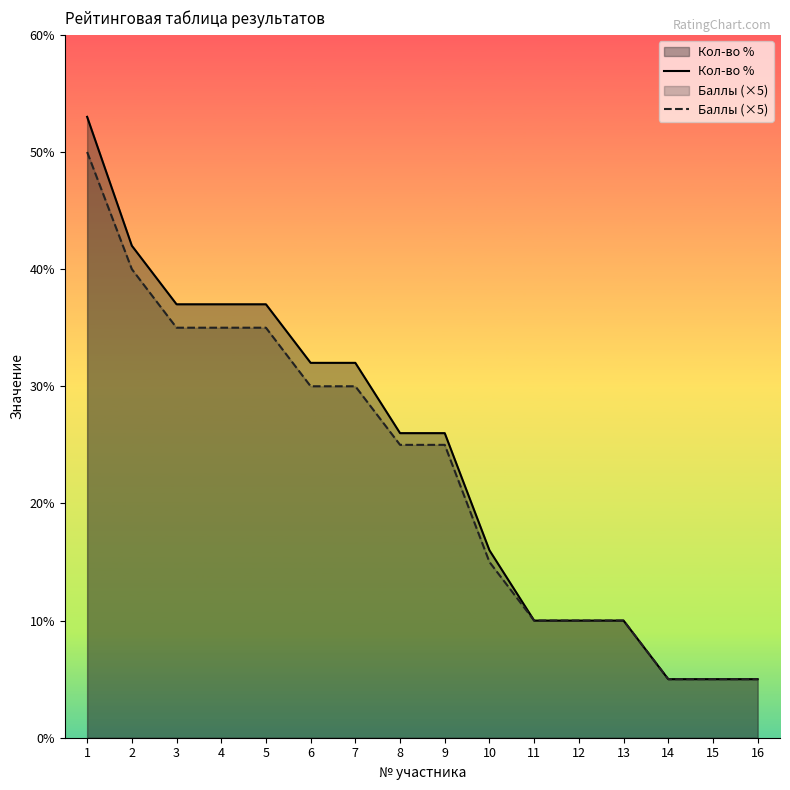

True or false: Баллы (×5) and Кол-во % cross at least once.

False